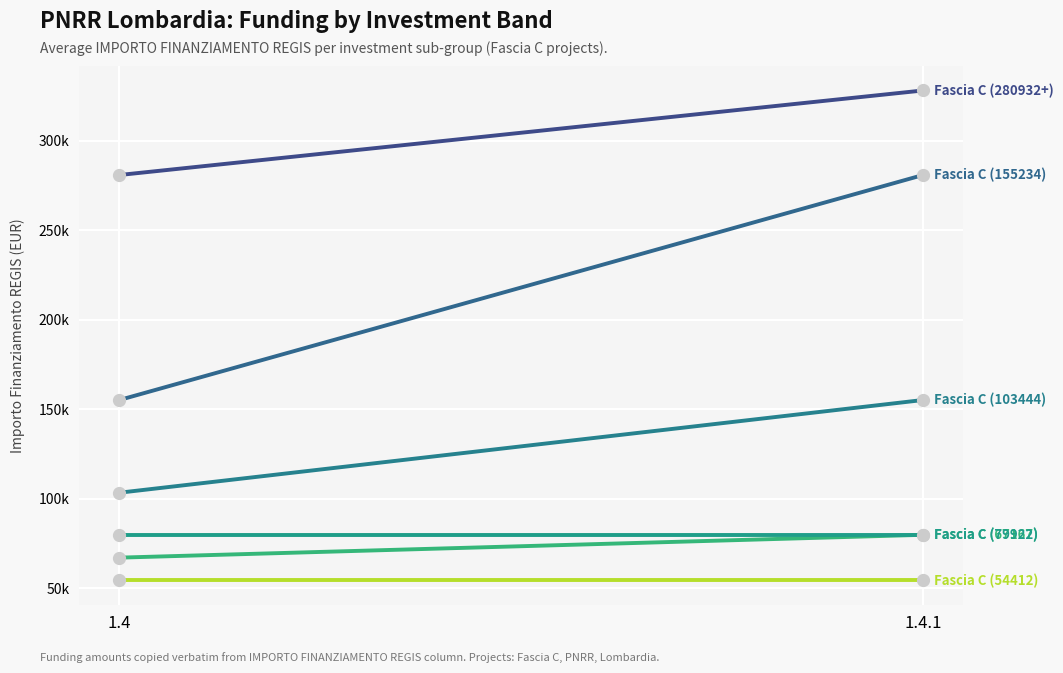

What is the sum of the Fascia C (79922) values at 1.4 and 1.4.1?

159844